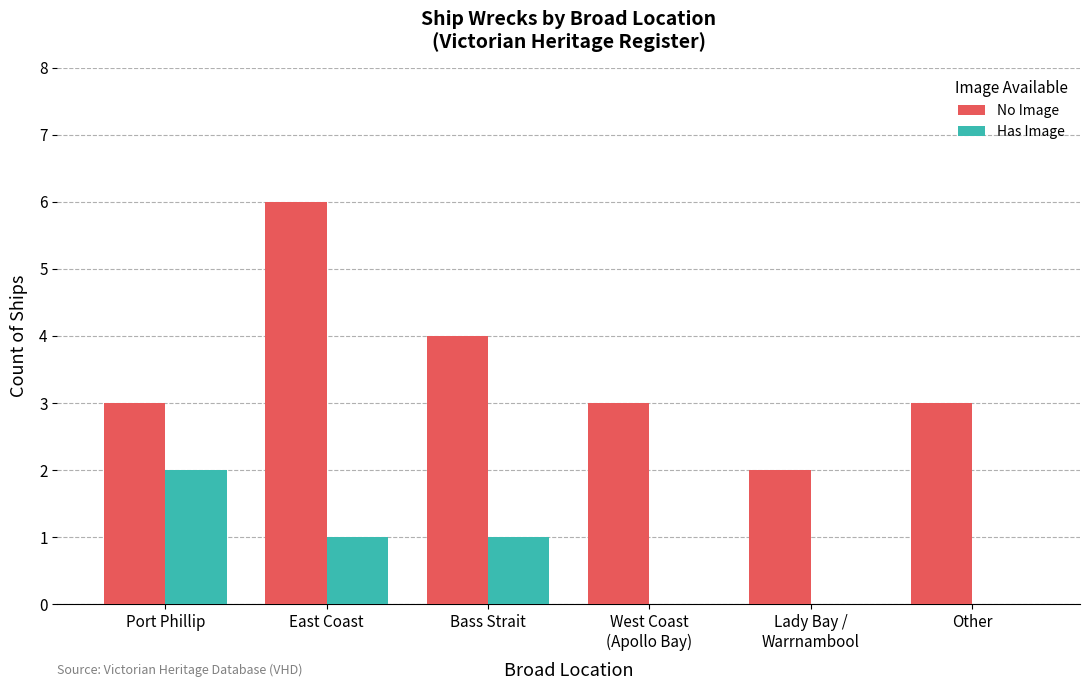

Which category has the highest value across all series?

East Coast